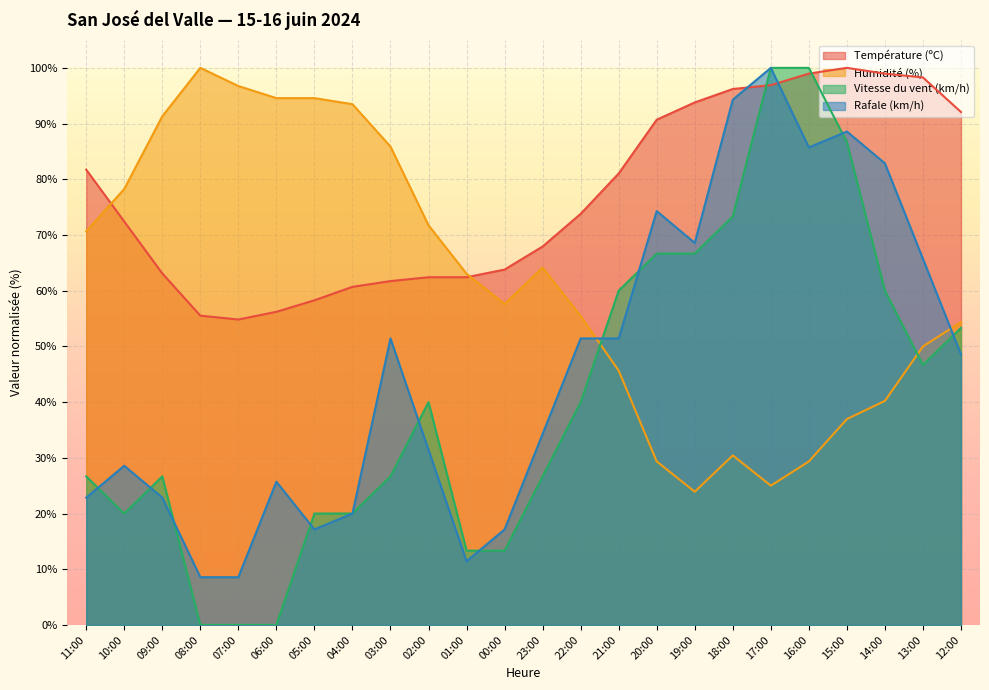

The Humidité (%) series shows 148.4 at 06:00. True or false?

False